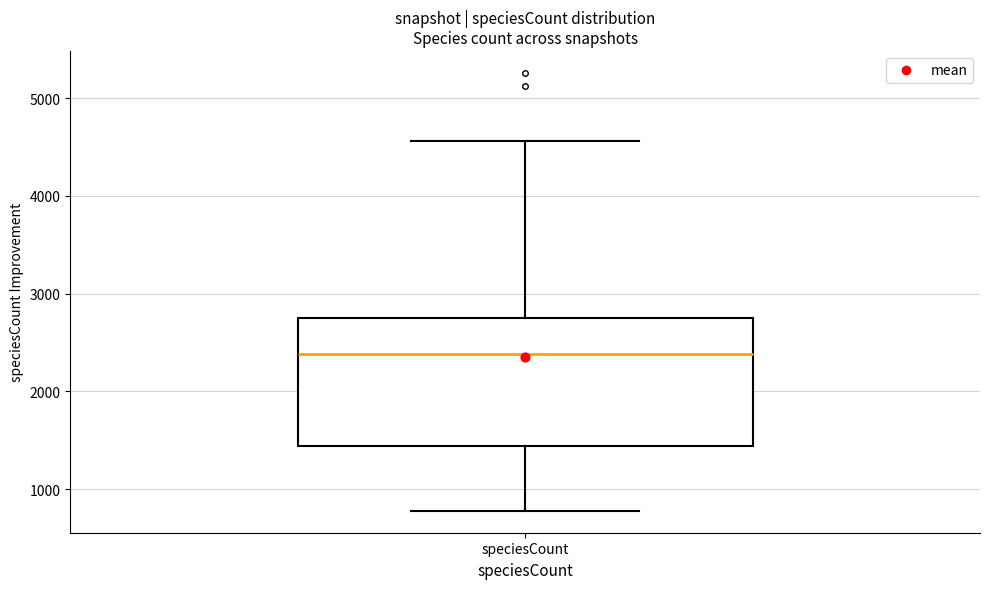

Where does the upper whisker of the box for speciesCount end on the y-axis? The values are not printed on the chart, so give them approximately, as read against the axis.

4600